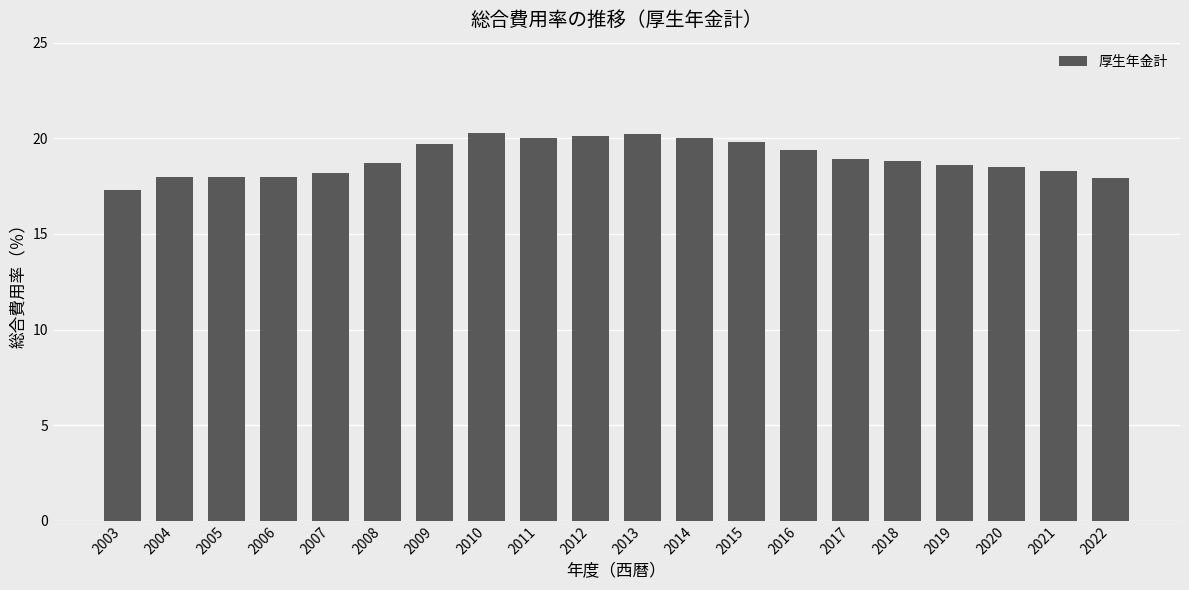

What is the minimum value shown in the chart?

17.3